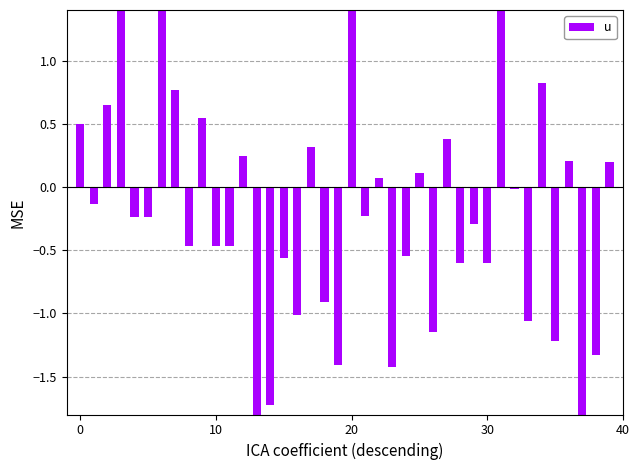

How many values are above zero?

16